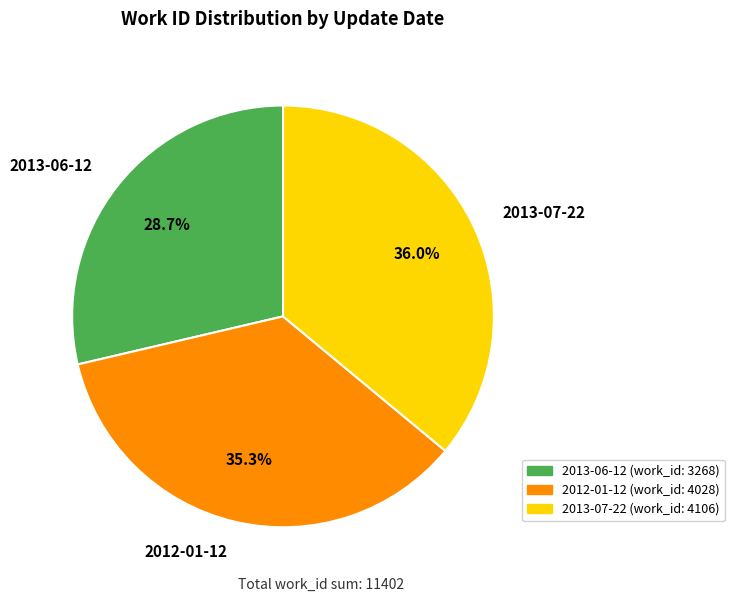

How many segments does this pie chart have?

3